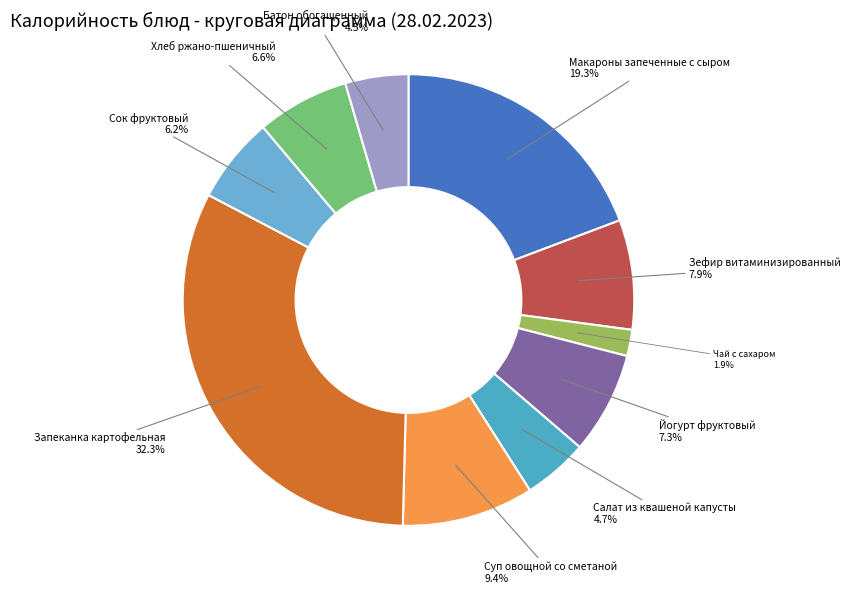

Count the number of slices in the pie.

10